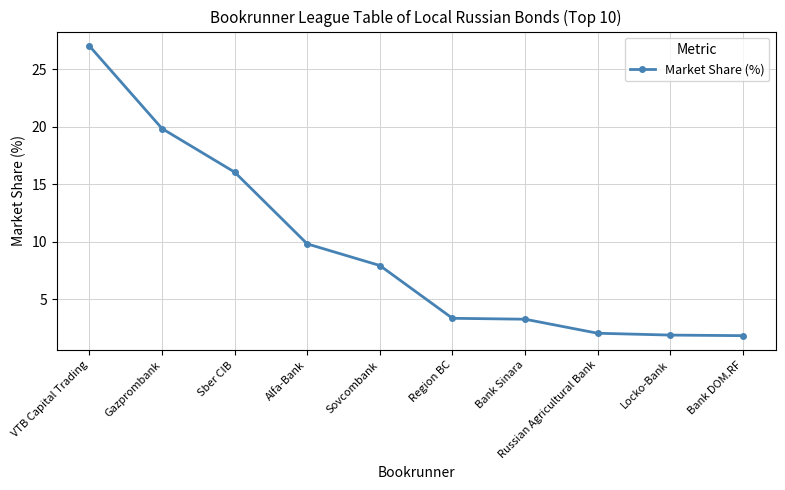

What is the difference between the values at Russian Agricultural Bank and Gazprombank?

17.8